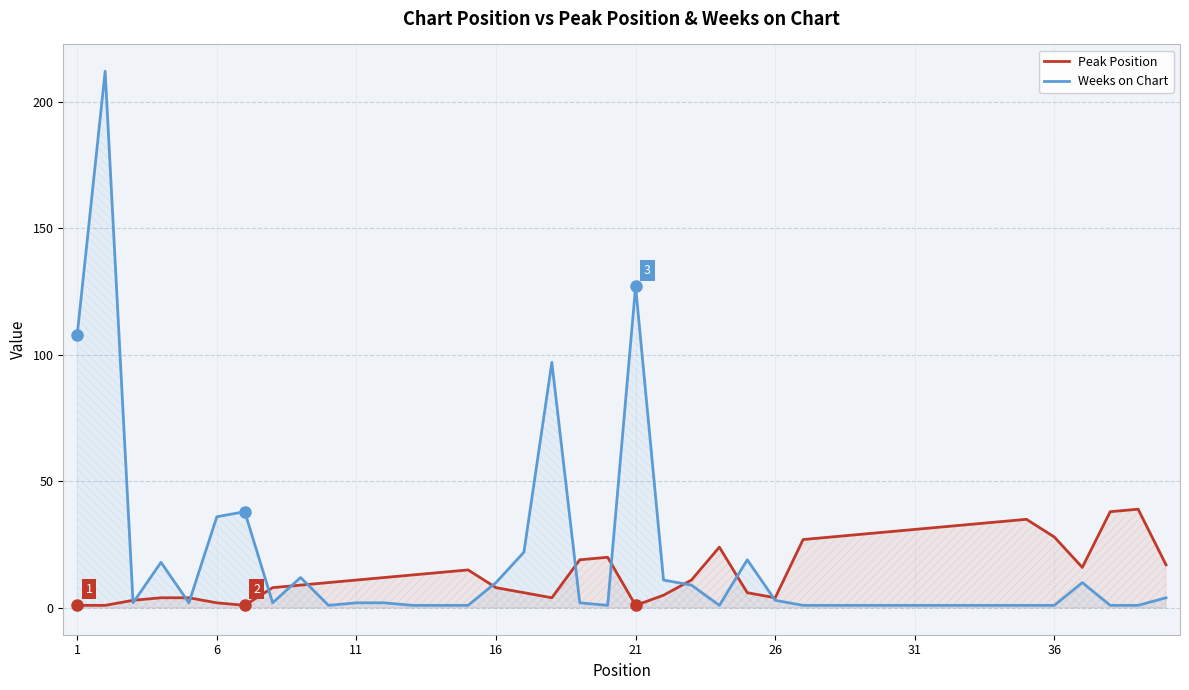

List the series in order of their peak value, highest first.

Weeks on Chart, Peak Position